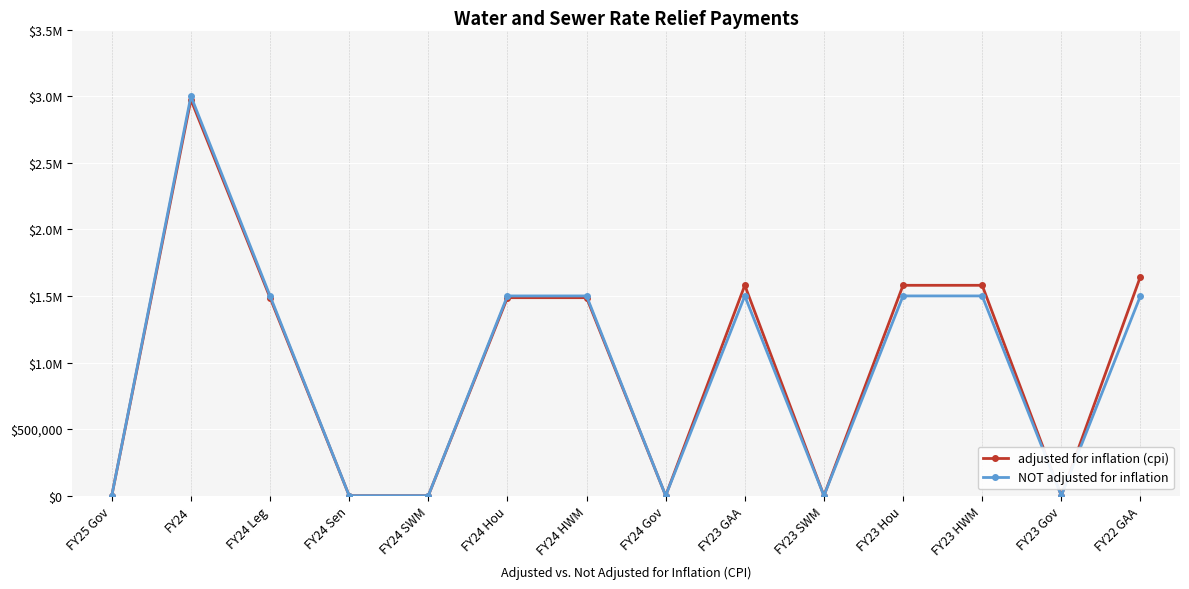

List the labels in order of NOT adjusted for inflation value, smallest first.

FY25 Gov, FY24 Sen, FY24 SWM, FY24 Gov, FY23 SWM, FY23 Gov, FY24 Leg, FY24 Hou, FY24 HWM, FY23 GAA, FY23 Hou, FY23 HWM, FY22 GAA, FY24